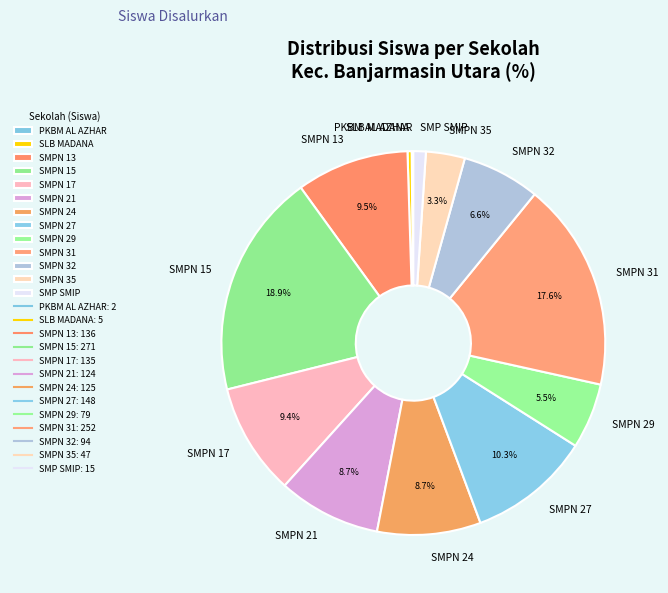

What is the total percentage of SMPN 29 and SMPN 24?

14.2%